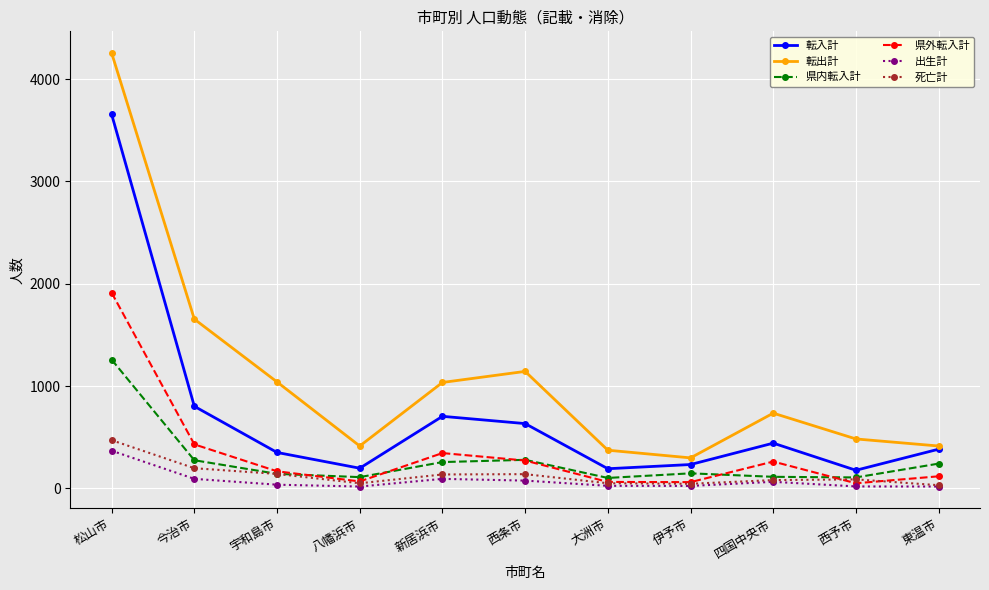

What is the difference between the maximum and minimum values in the 県外転入計 series?

1862